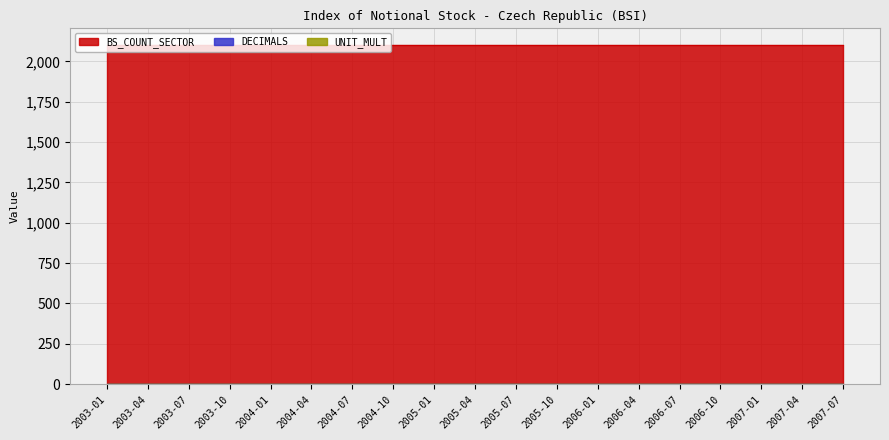

Reading right to left, list all the values displayed in this chart.

BS_COUNT_SECTOR: 2007-07=2100	2007-04=2100	2007-01=2100	2006-10=2100	2006-07=2100	2006-04=2100	2006-01=2100	2005-10=2100	2005-07=2100	2005-04=2100	2005-01=2100	2004-10=2100	2004-07=2100	2004-04=2100	2004-01=2100	2003-10=2100	2003-07=2100	2003-04=2100	2003-01=2100
DECIMALS: 2007-07=1	2007-04=1	2007-01=1	2006-10=1	2006-07=1	2006-04=1	2006-01=1	2005-10=1	2005-07=1	2005-04=1	2005-01=1	2004-10=1	2004-07=1	2004-04=1	2004-01=1	2003-10=1	2003-07=1	2003-04=1	2003-01=1
UNIT_MULT: 2007-07=0	2007-04=0	2007-01=0	2006-10=0	2006-07=0	2006-04=0	2006-01=0	2005-10=0	2005-07=0	2005-04=0	2005-01=0	2004-10=0	2004-07=0	2004-04=0	2004-01=0	2003-10=0	2003-07=0	2003-04=0	2003-01=0